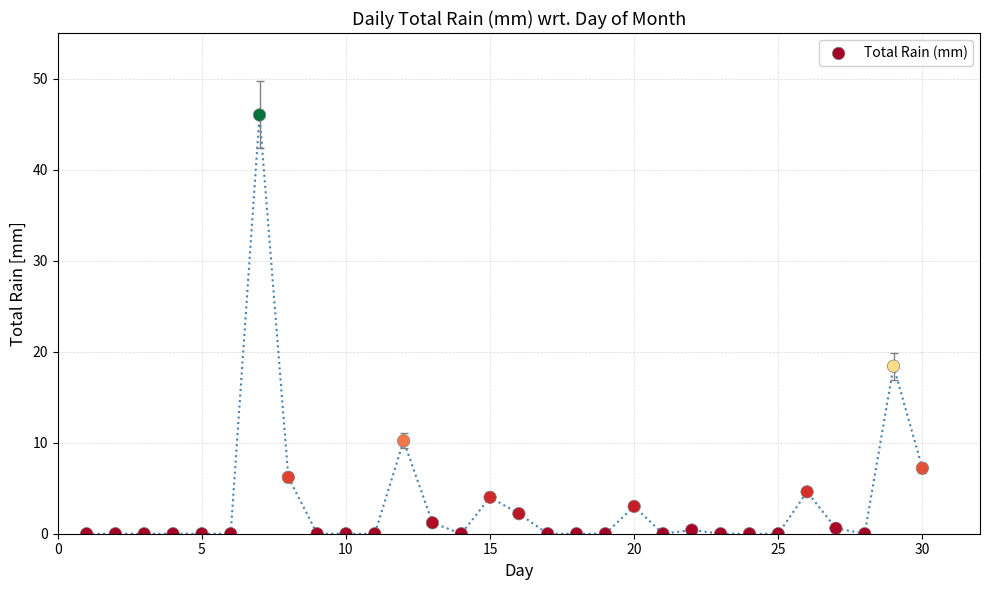

What is the range of X values (max minus min)?

29.0